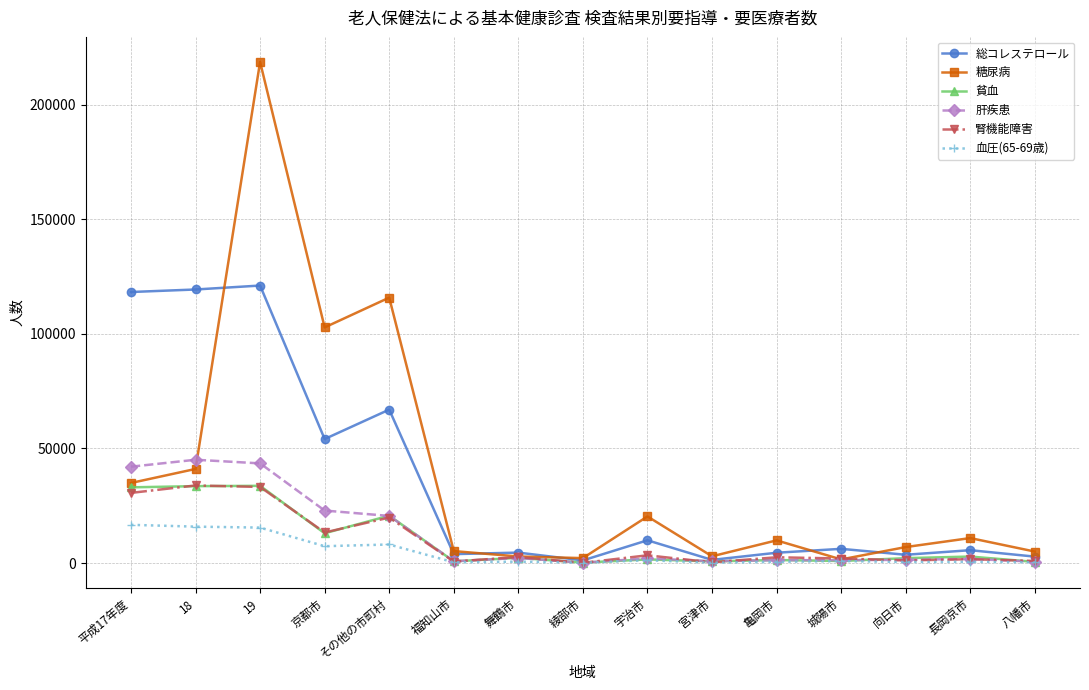

True or false: 糖尿病 has more than 2 points higher than both neighbors.

True